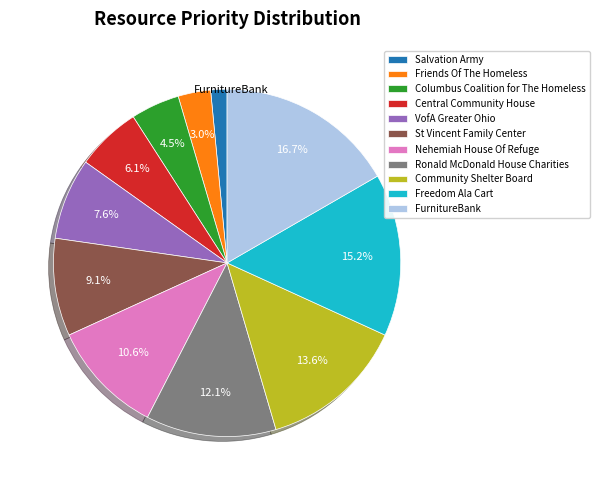

How many slices are in this pie chart?

11